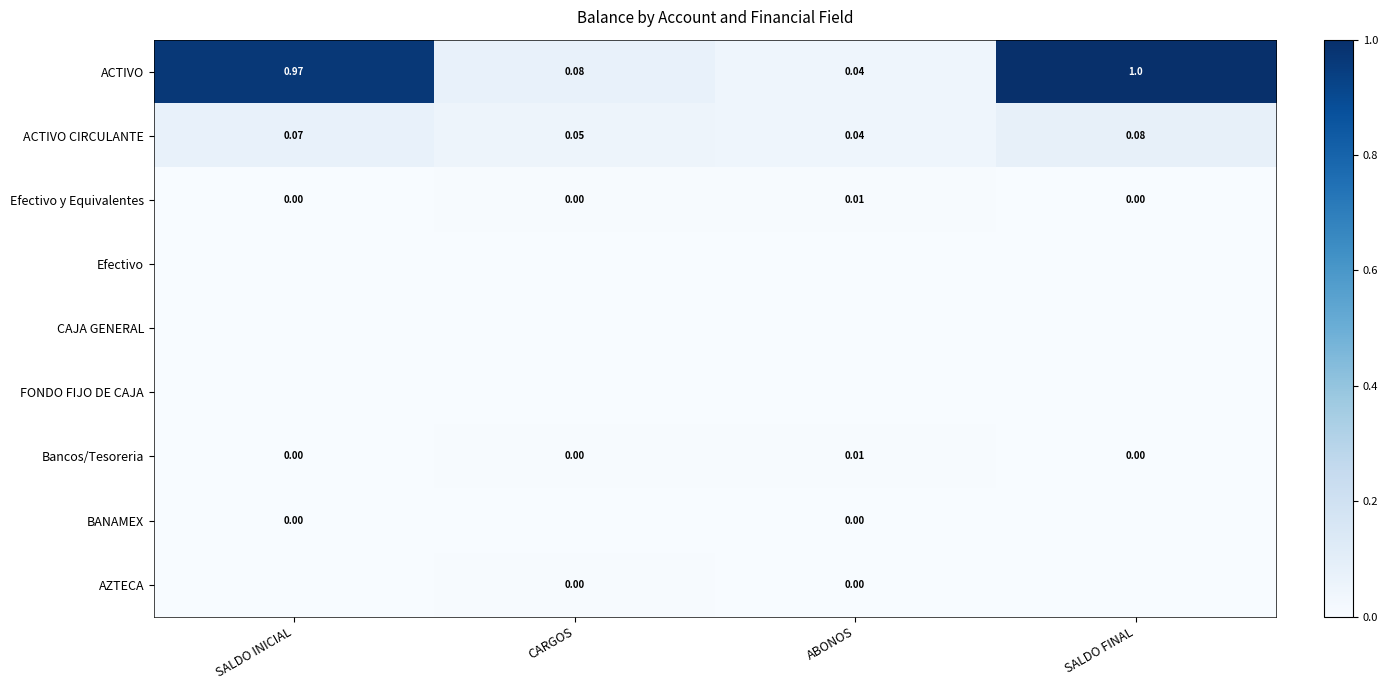

At which label does ACTIVO reach its minimum?

ABONOS